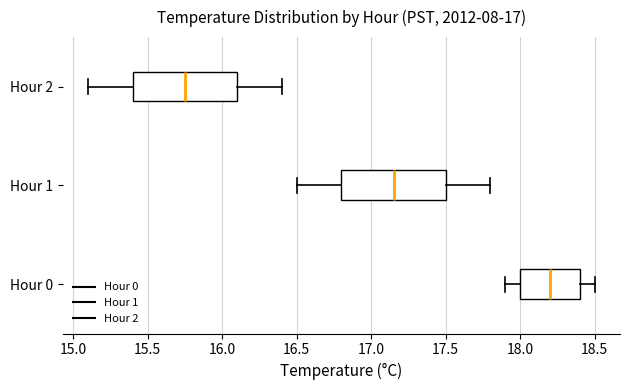

Where does the median line of the box for Hour 0 sit on the x-axis? The values are not printed on the chart, so give them approximately, as read against the axis.

18.20